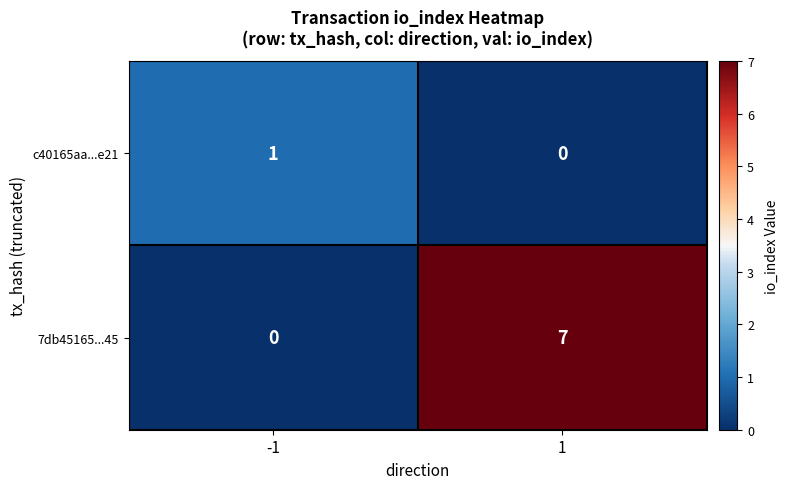

What is the sum of all 7db45165...45 values?

7